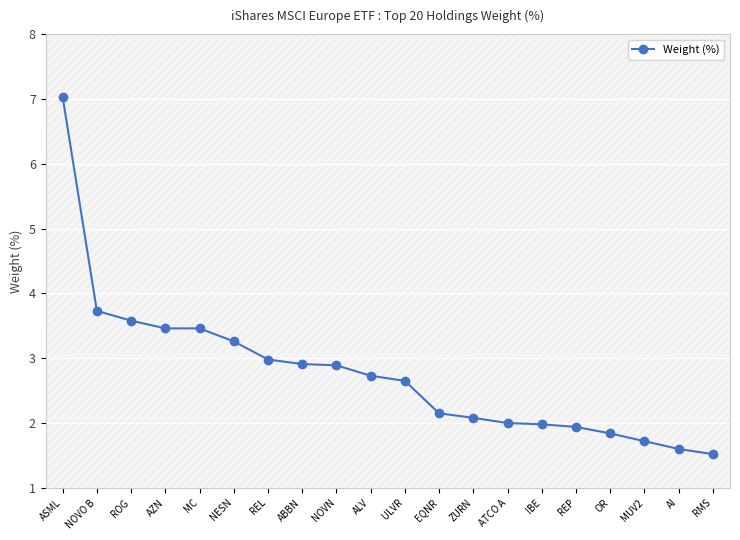

What is the average value?

2.8